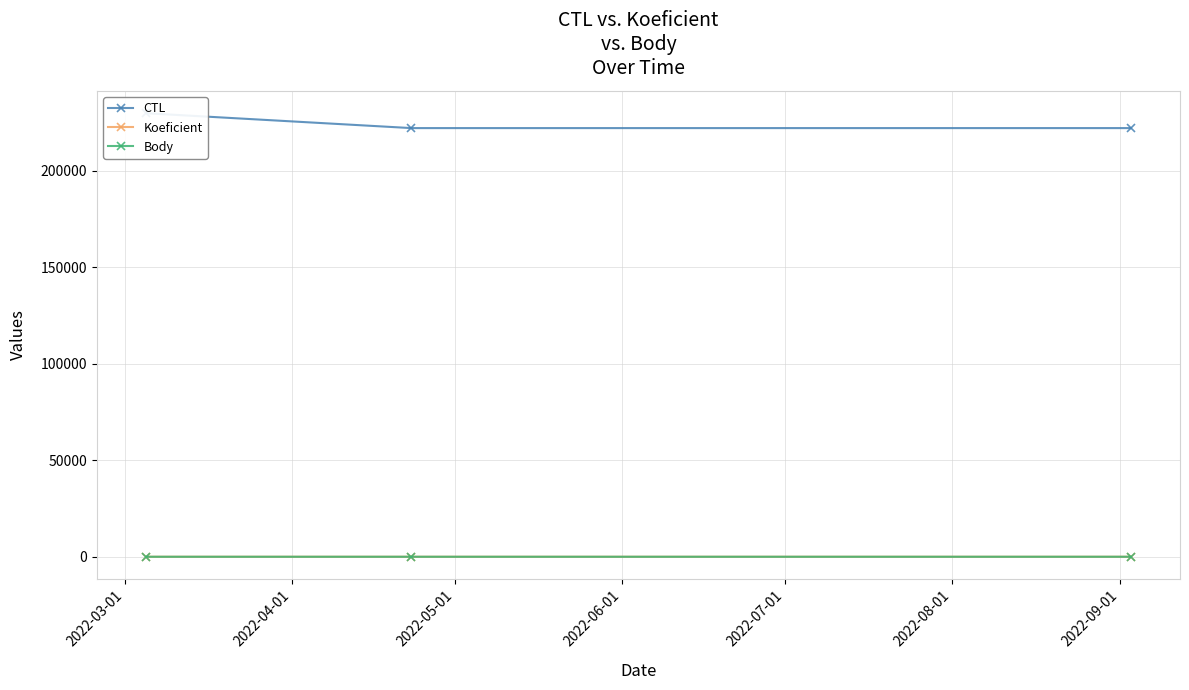

Does the chart display data point markers on the line(s)?

Yes